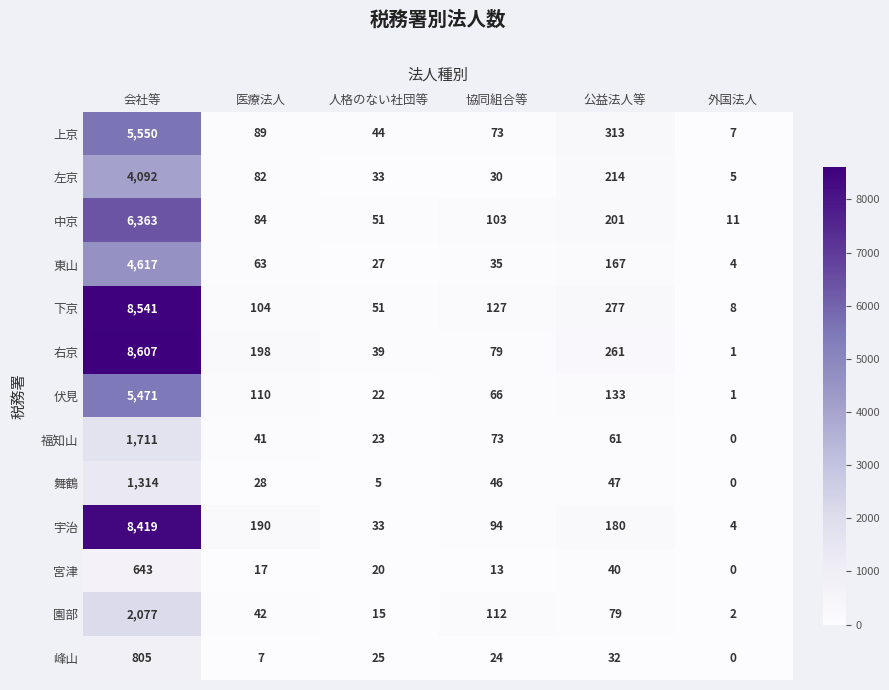

Which series has the widest spread of values?

右京